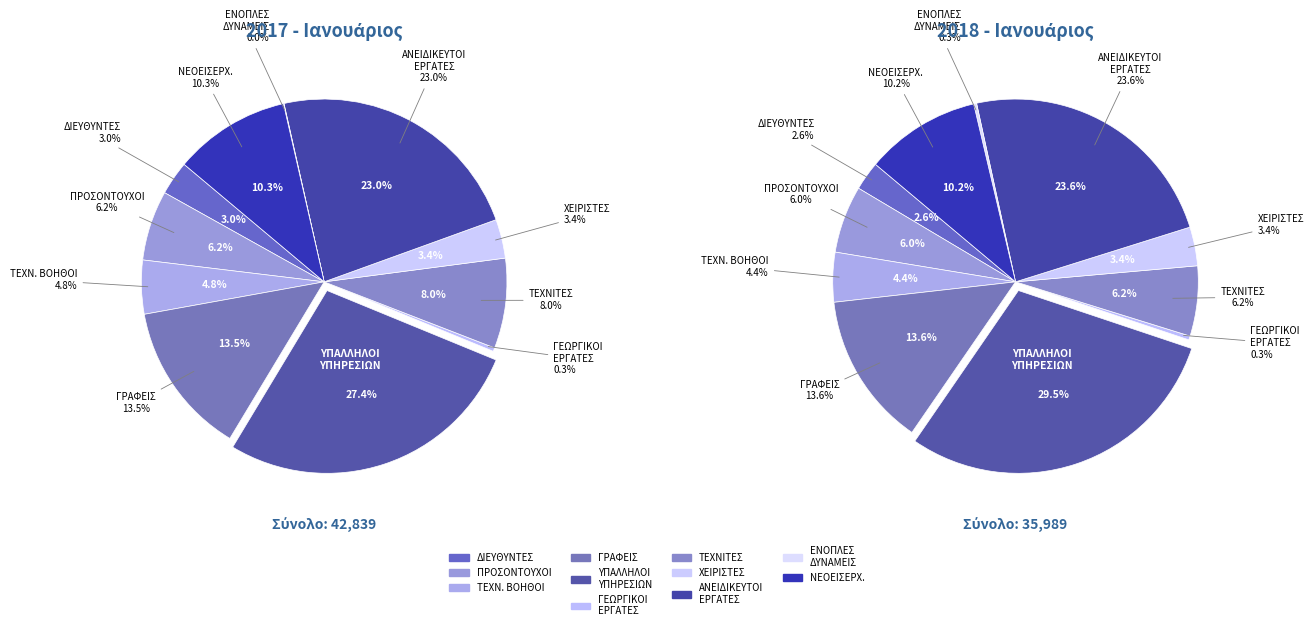

To the nearest percent, what is the average slice percentage?

9%